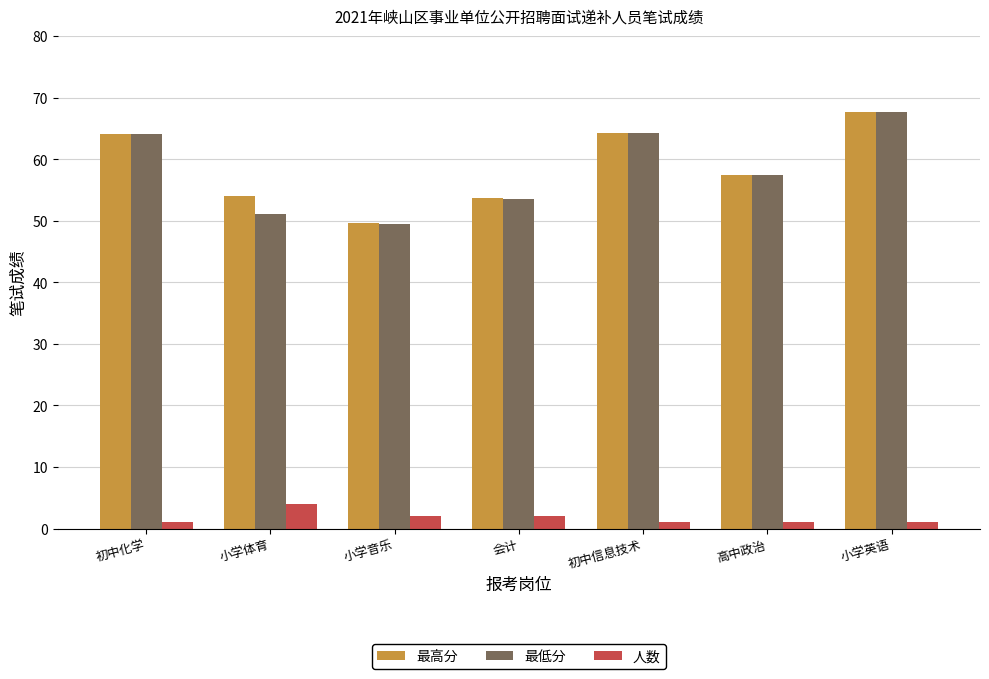

What is the highest value of the 最高分 series?

67.6